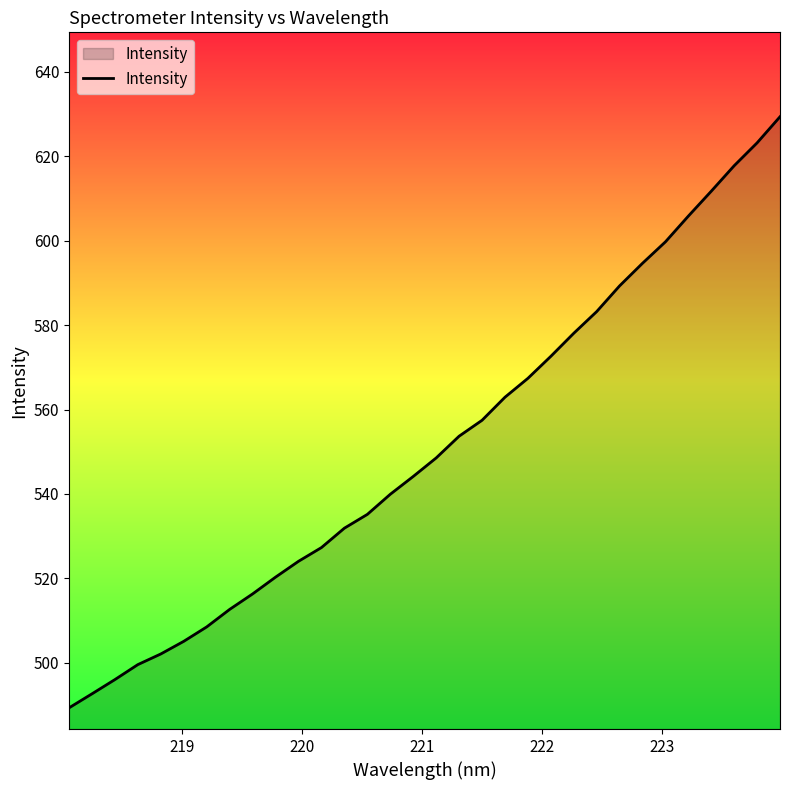

What is the smallest value displayed?

489.3